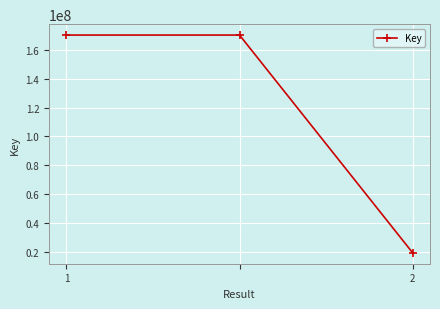

What is the value of the 3rd point from the left?

19205623